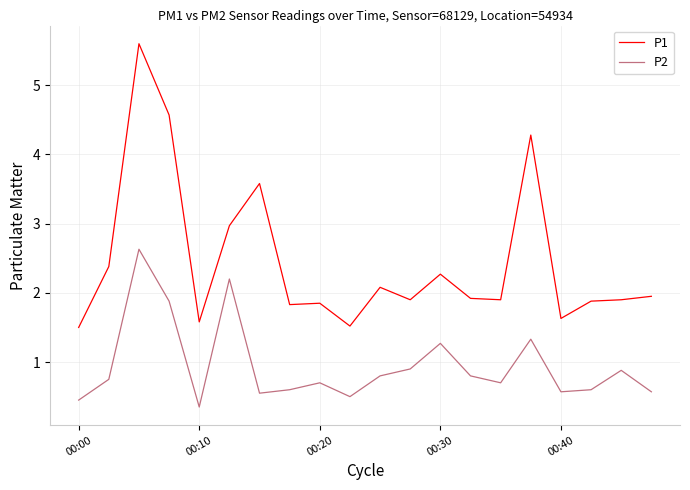

List the series in order of their peak value, highest first.

P1, P2